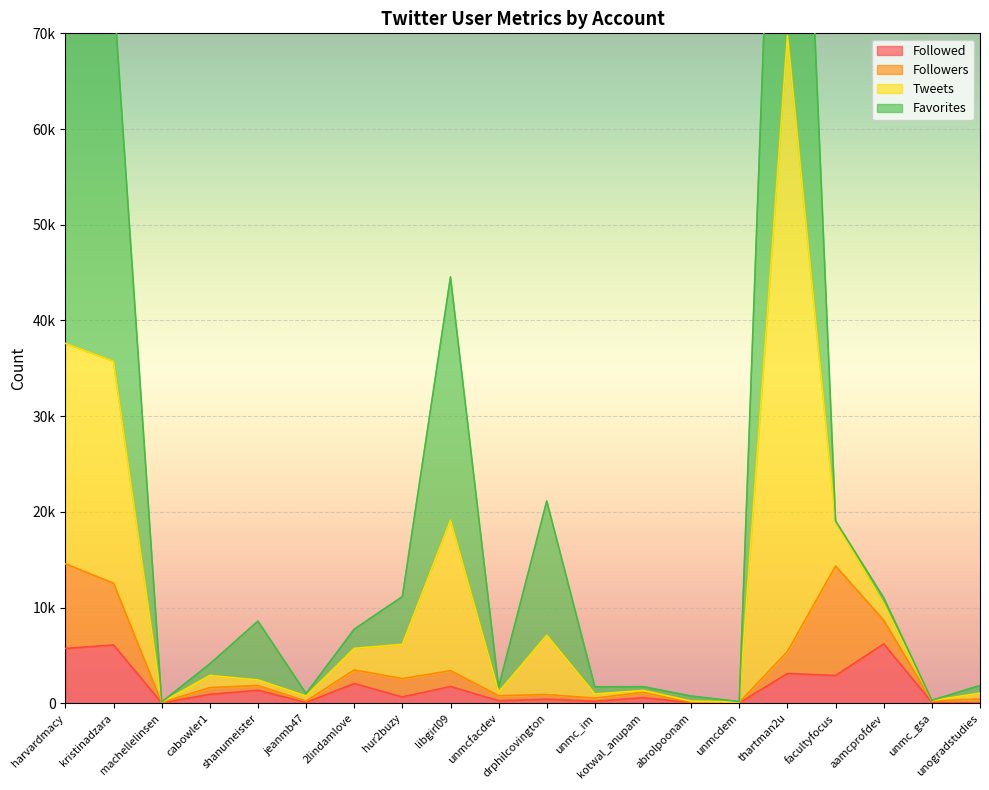

What is the difference between the Followed values at cabowler1 and 2lindamlove?

1127